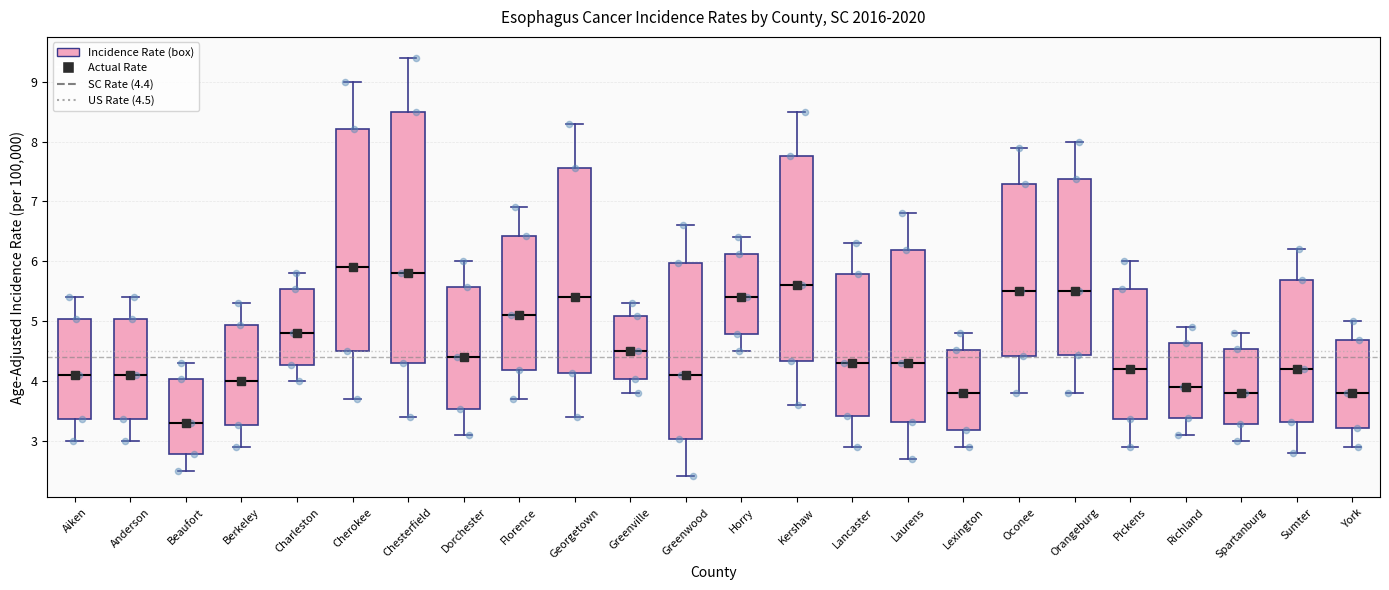

Which box has the lowest median line?

Beaufort